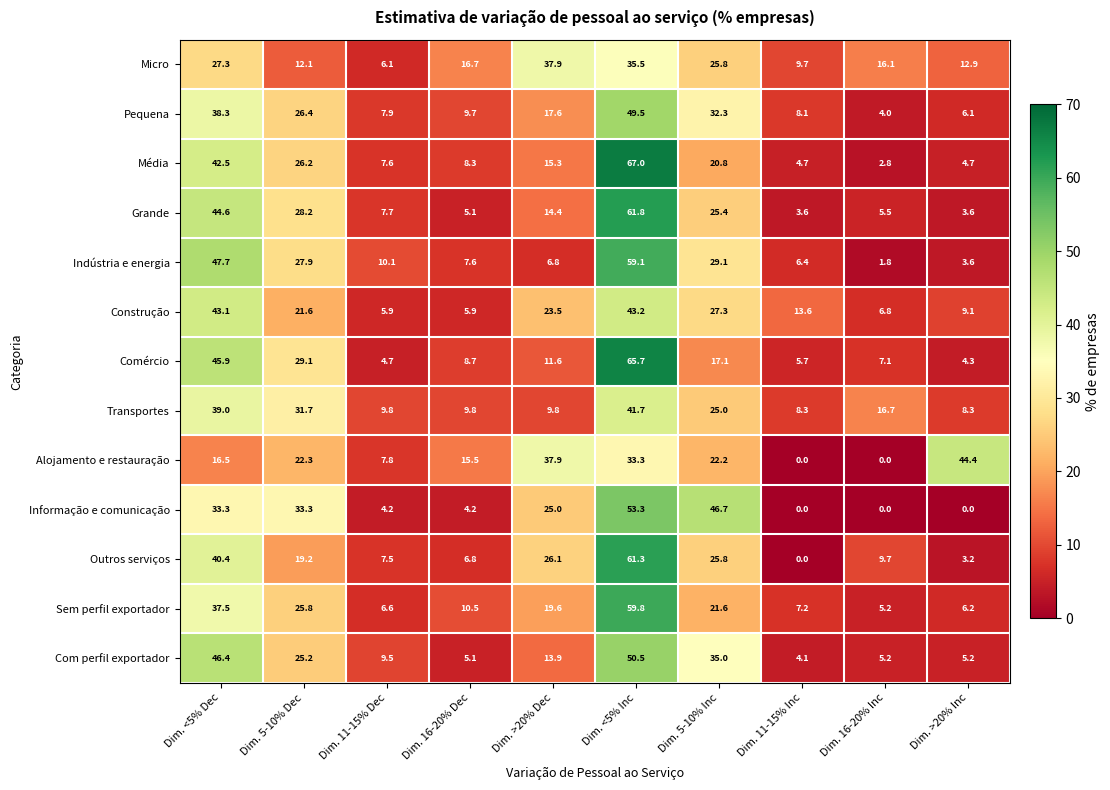

What is the maximum value for Indústria e energia?

59.1